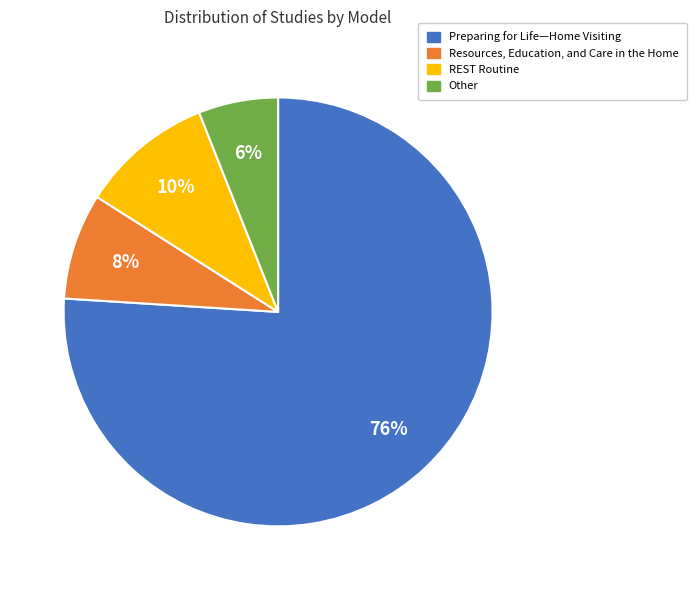

To the nearest percent, what is the combined percentage of Preparing for Life—Home Visiting and REST Routine?

86%